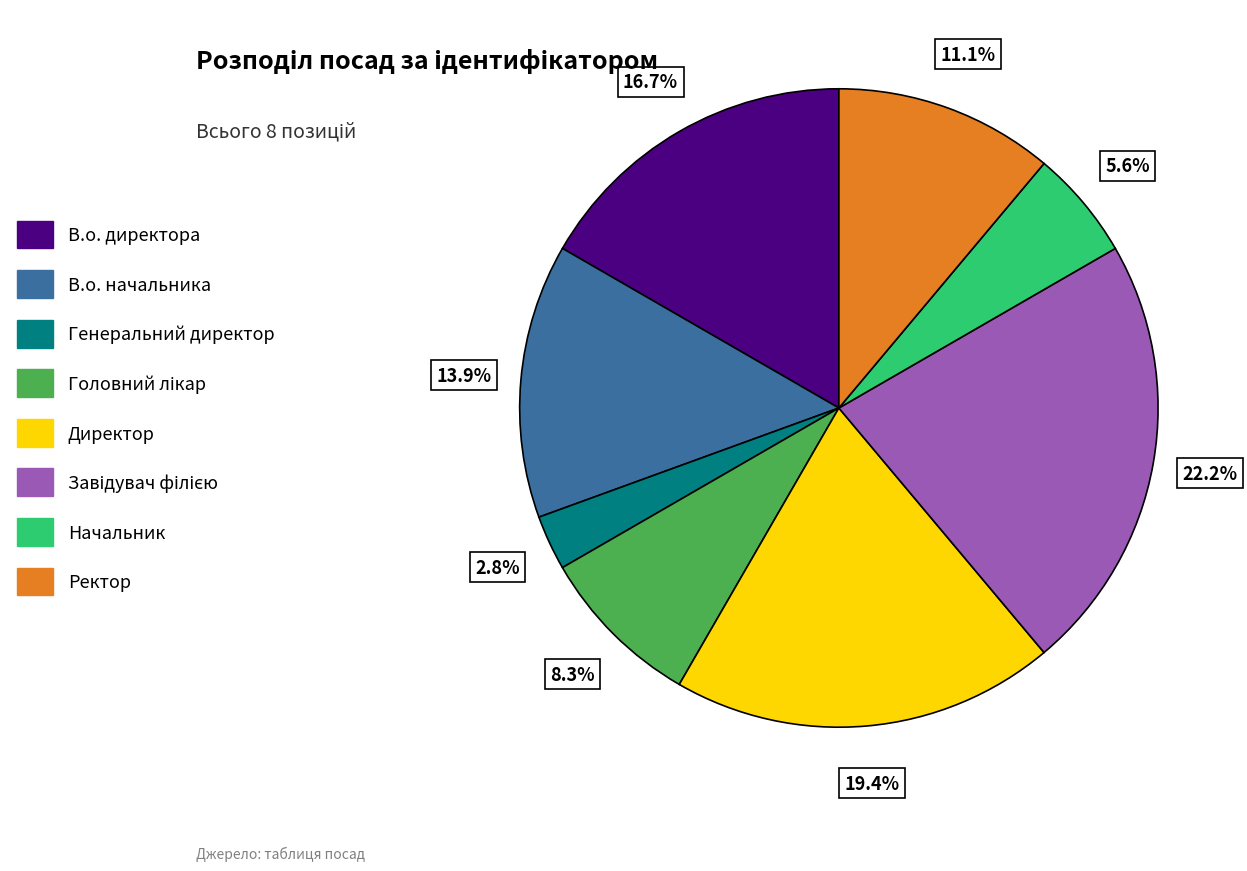

How many slices are in this pie chart?

8